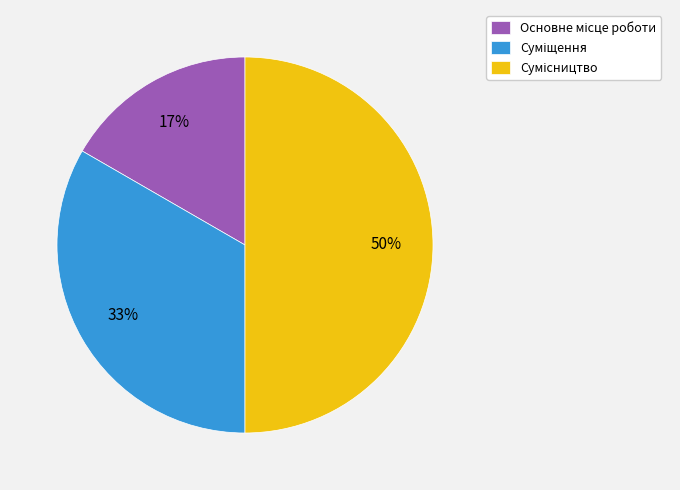

To the nearest percent, what is the average slice percentage?

33%